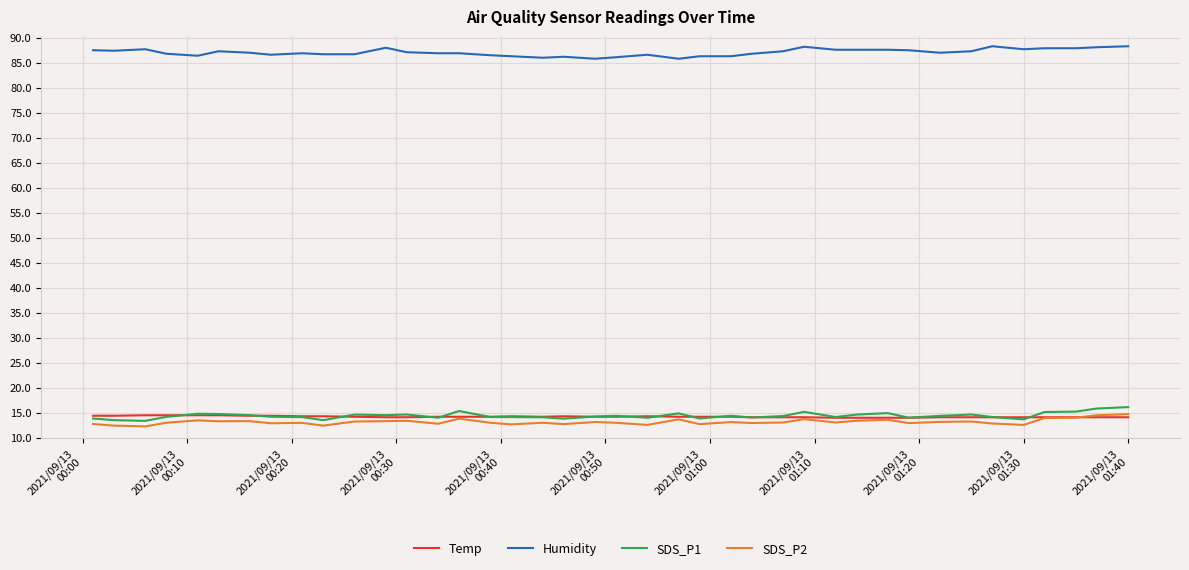

What is the lowest value of the Temp series?

14.0